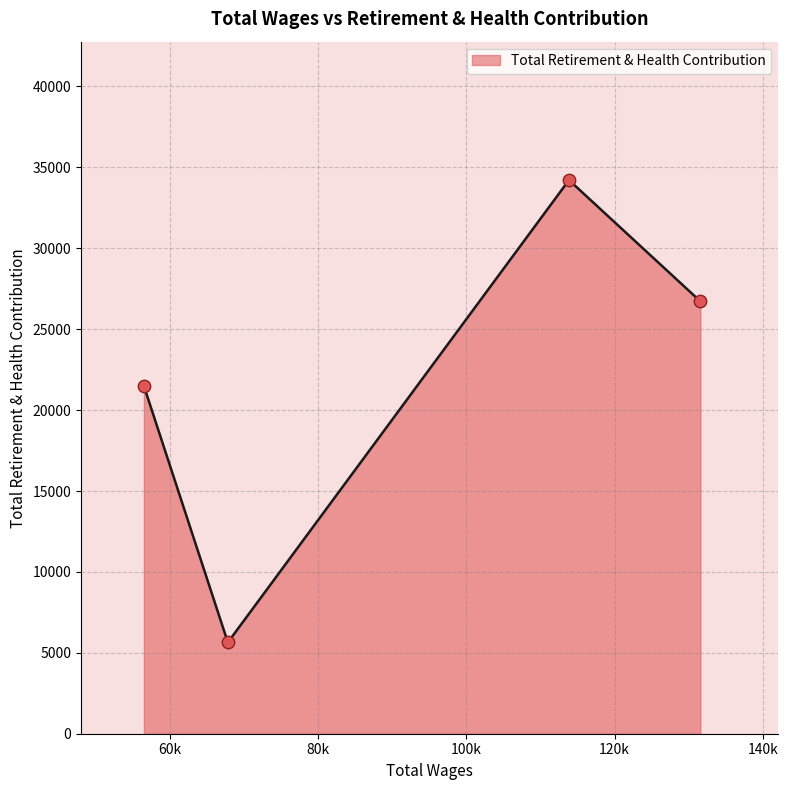

What is the minimum value shown in the chart?

5644